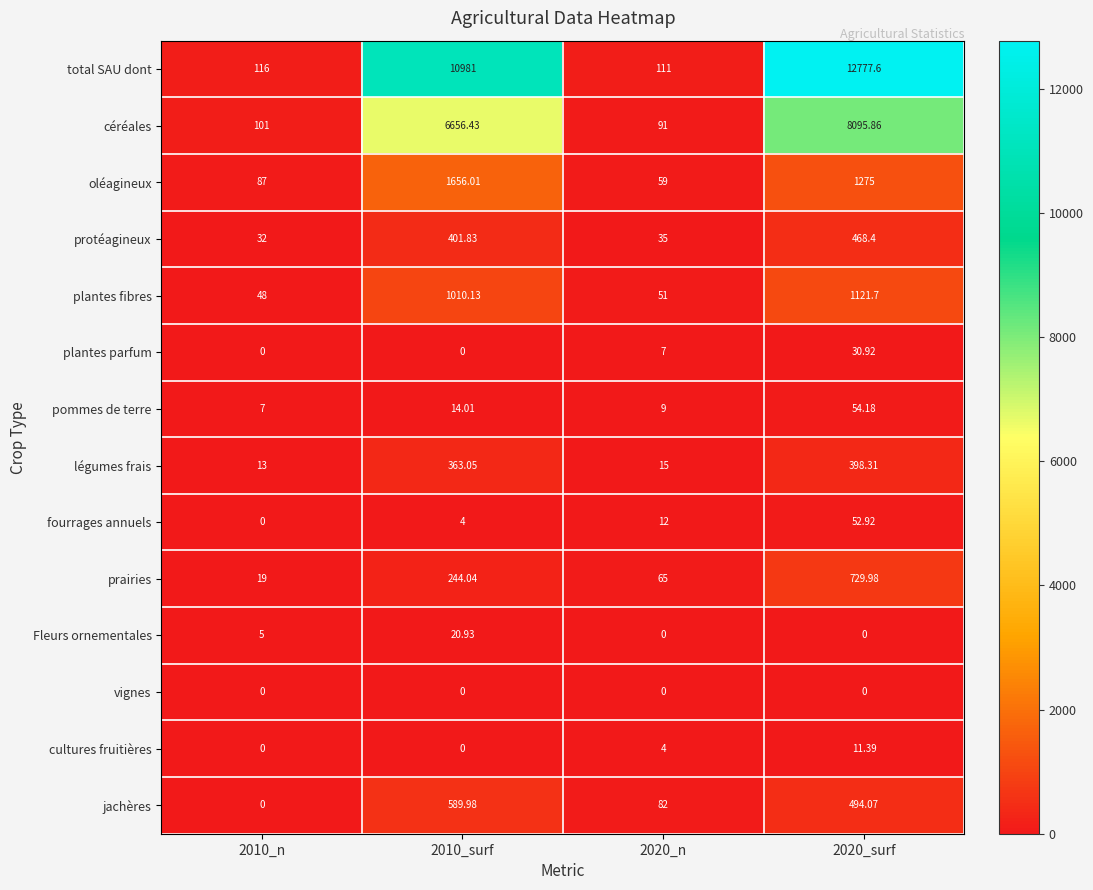

At how many categories does at least one series exceed 9251?

2